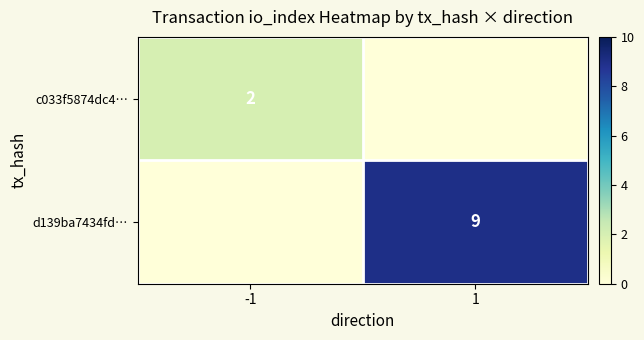

Is it true that d139ba7434fd… equals 14 at 1?

False